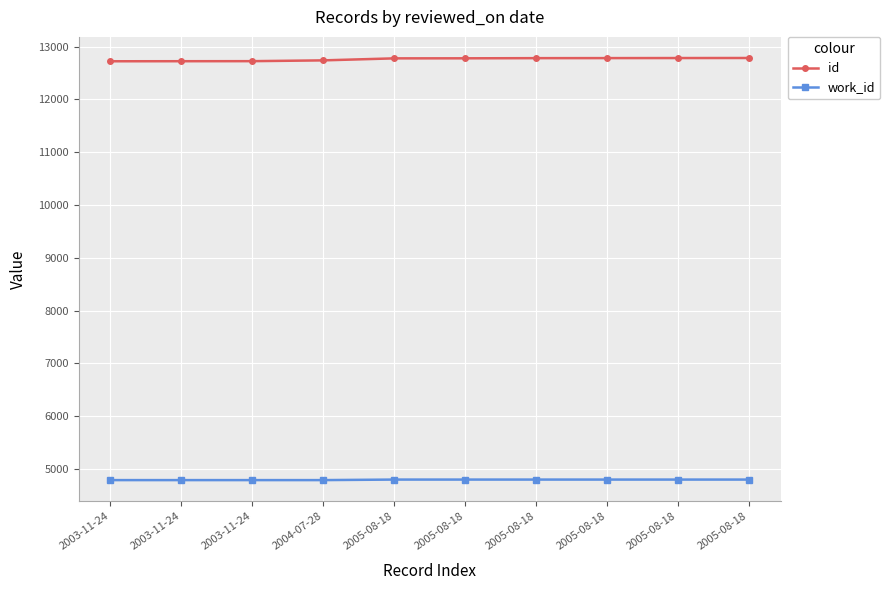

Does the chart have visible grid lines?

Yes